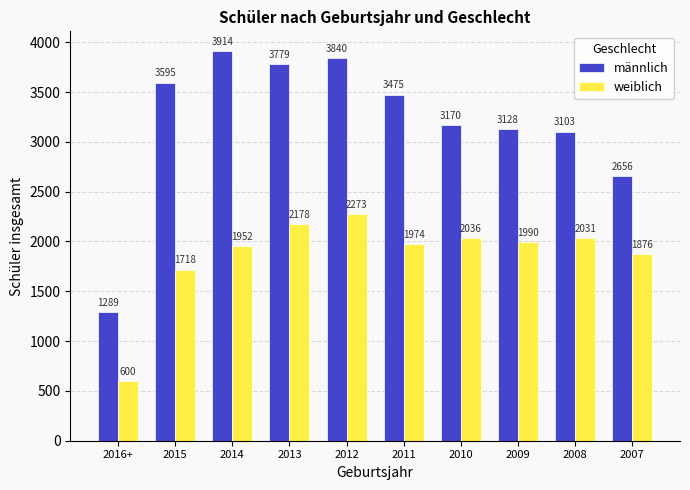

What is the approximate value of männlich at 2012?

3840